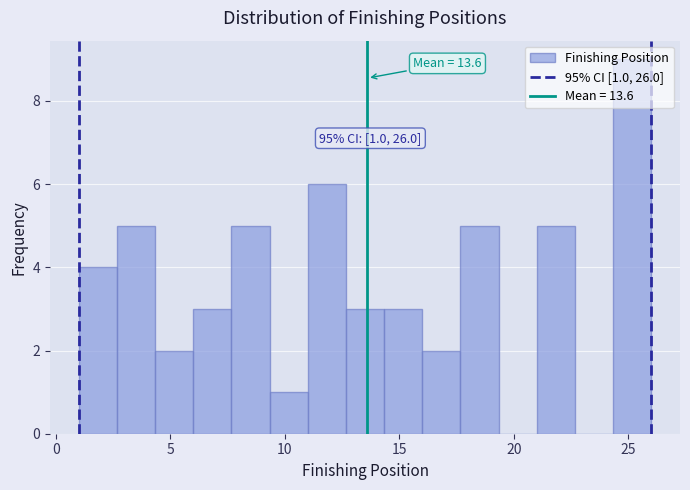

Around what value on the x-axis is the tallest bar? Give the approximate position of its centre, as read against the axis.

25.0